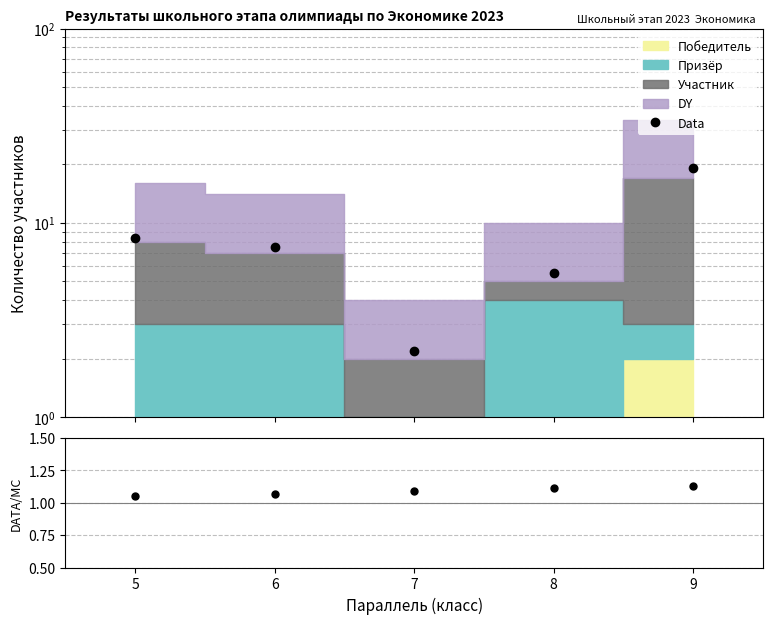

Which category has the lowest value in the Data/MC series?

5